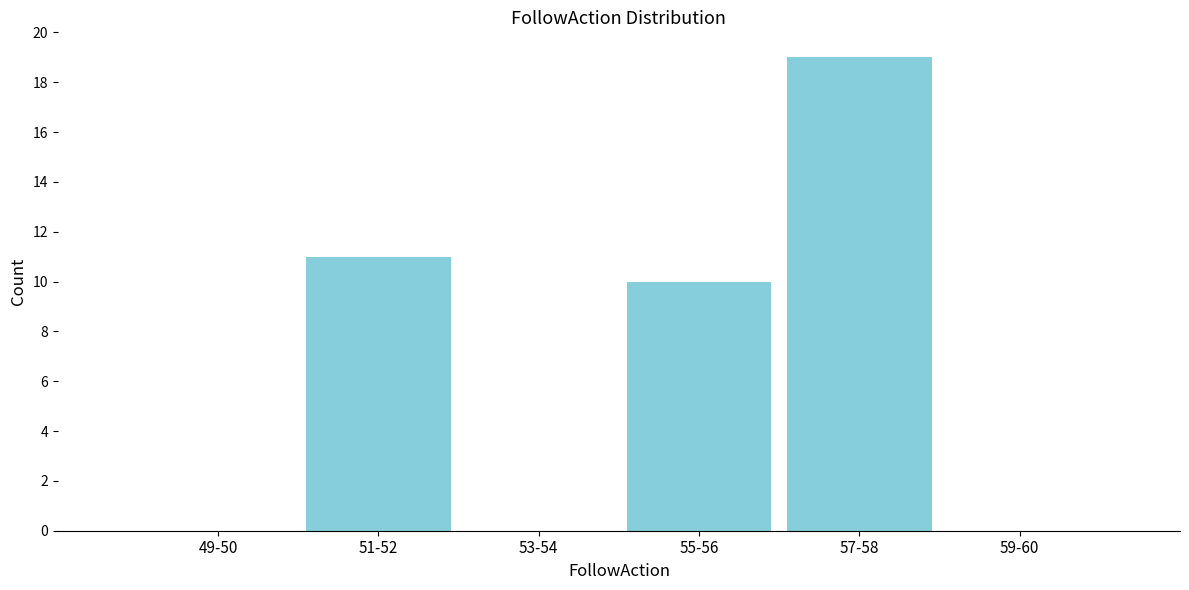

Reading left to right, list all the values displayed in this chart.

49-50=0	51-52=11	53-54=0	55-56=10	57-58=19	59-60=0